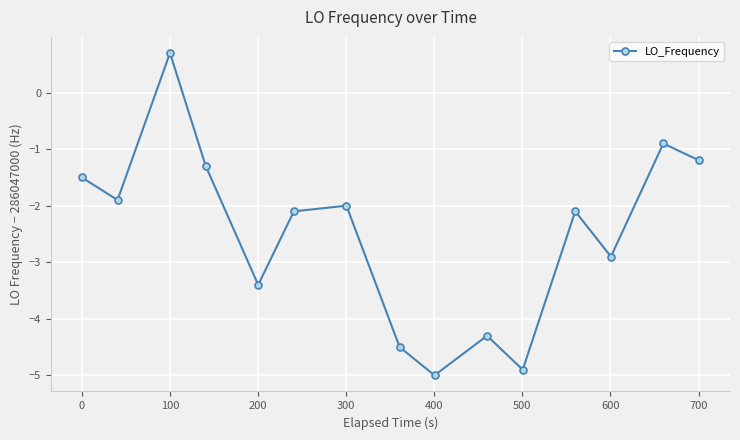

What is the sum of all values?

-37.3